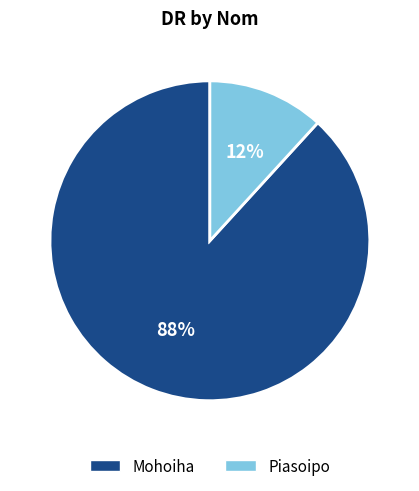

To the nearest percent, what percentage of the pie is Mohoiha?

88%